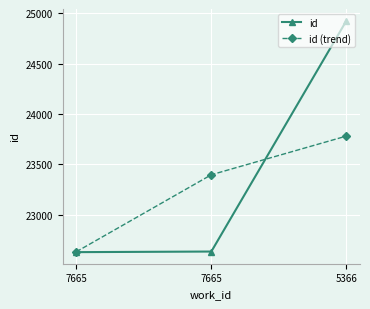

What are all the series names shown in the legend?

id, id (trend)